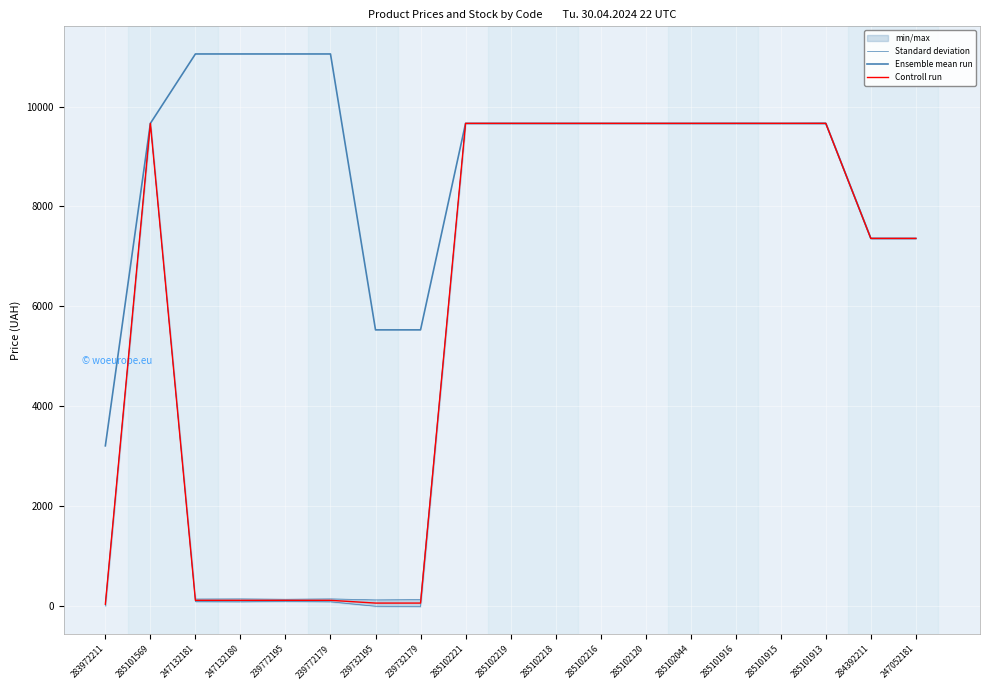

Which category has the lowest value in the Controll run series?

283972211